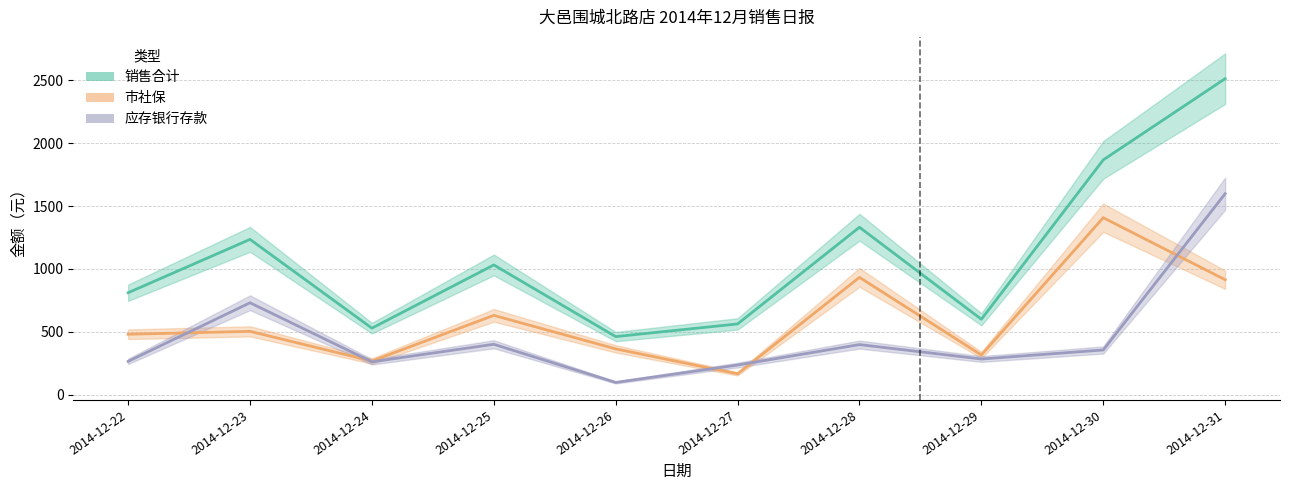

Rank the series by their average value, from lowest to highest.

应存银行存款, 市社保, 销售合计